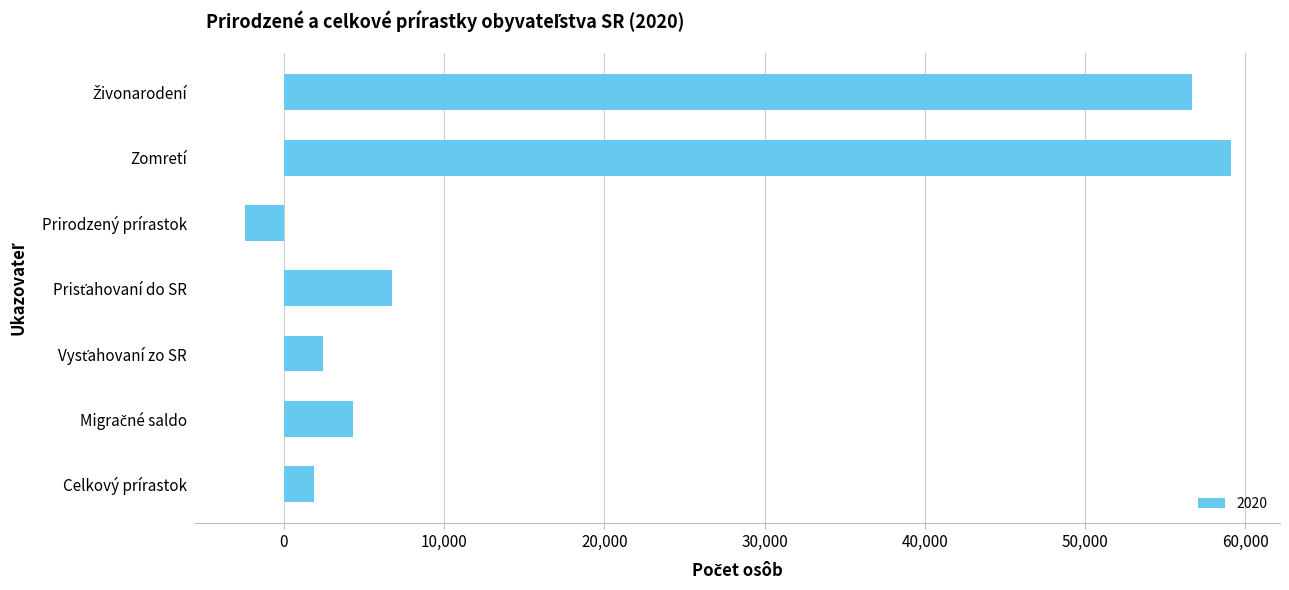

Is it true that the value at Celkový prírastok is 1908?

True